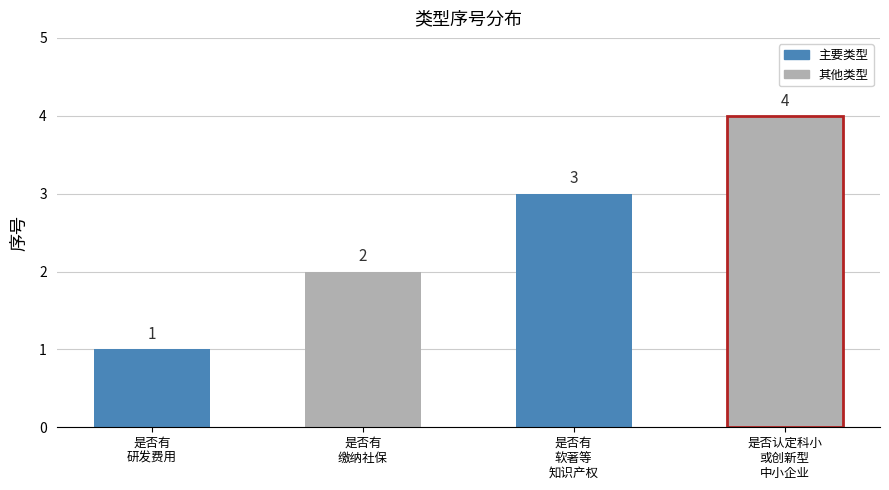

How many bars are there in total?

4